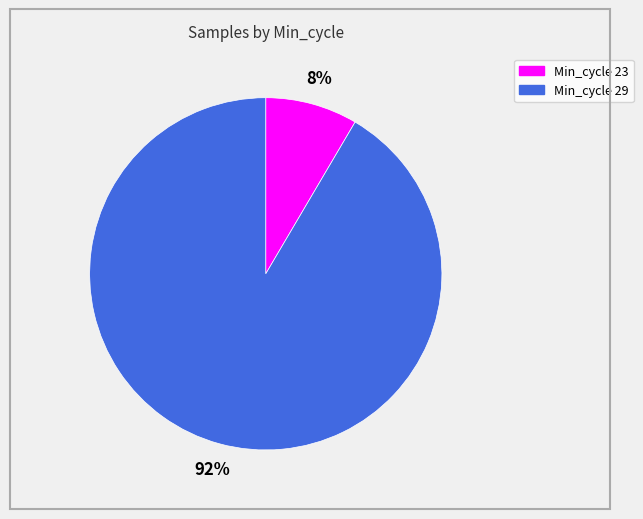

To the nearest percent, what is the average slice percentage?

50%